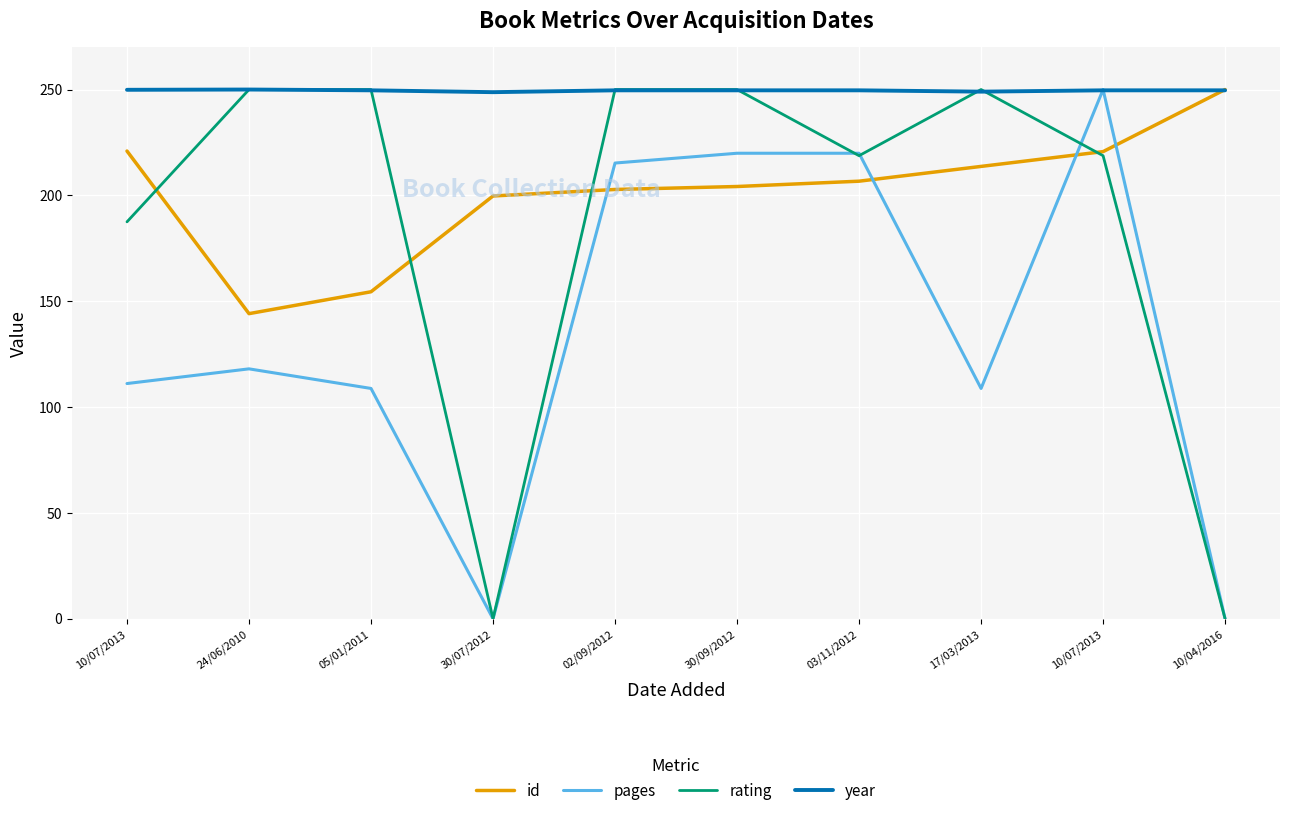

Reading right to left, list all the values displayed in this chart.

id: 10/04/2016=250.0	10/07/2013=220.7	17/03/2013=213.7	03/11/2012=206.7	30/09/2012=204.2	02/09/2012=202.8	30/07/2012=199.7	05/01/2011=154.5	24/06/2010=144.1	10/07/2013=220.9
pages: 10/04/2016=0.0	10/07/2013=250.0	17/03/2013=108.8	03/11/2012=219.9	30/09/2012=219.9	02/09/2012=215.3	30/07/2012=0.0	05/01/2011=108.8	24/06/2010=118.1	10/07/2013=111.1
rating: 10/04/2016=0.0	10/07/2013=218.8	17/03/2013=250.0	03/11/2012=218.8	30/09/2012=250.0	02/09/2012=250.0	30/07/2012=0.0	05/01/2011=250.0	24/06/2010=250.0	10/07/2013=187.5
year: 10/04/2016=249.6	10/07/2013=249.6	17/03/2013=249.0	03/11/2012=249.6	30/09/2012=249.6	02/09/2012=249.6	30/07/2012=248.8	05/01/2011=249.6	24/06/2010=250.0	10/07/2013=249.9